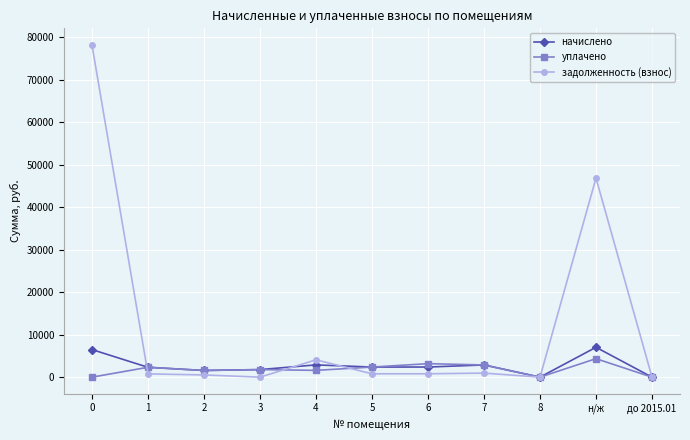

What is the difference between the maximum and minimum values in the задолженность (взнос) series?

78226.4